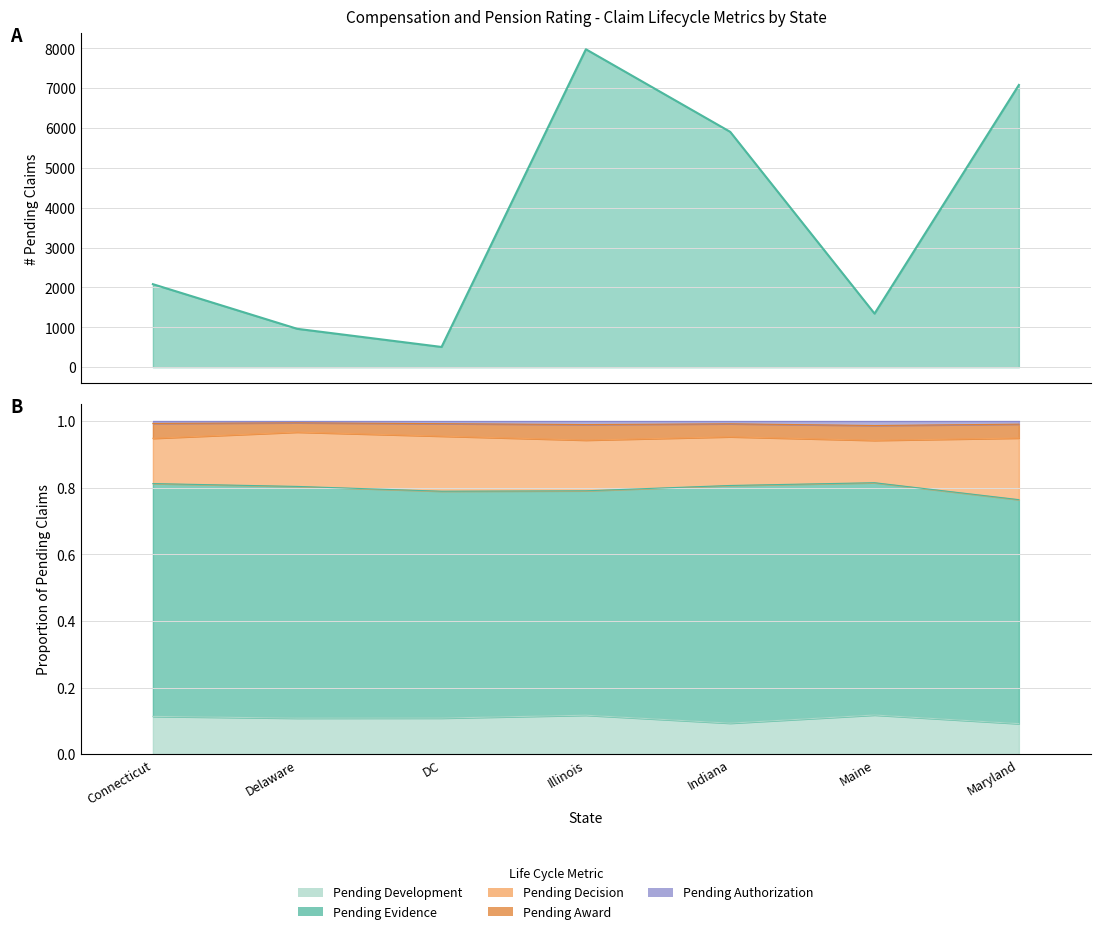

In # Pending, how many points are higher than both neighbors (excluding endpoints)?

1